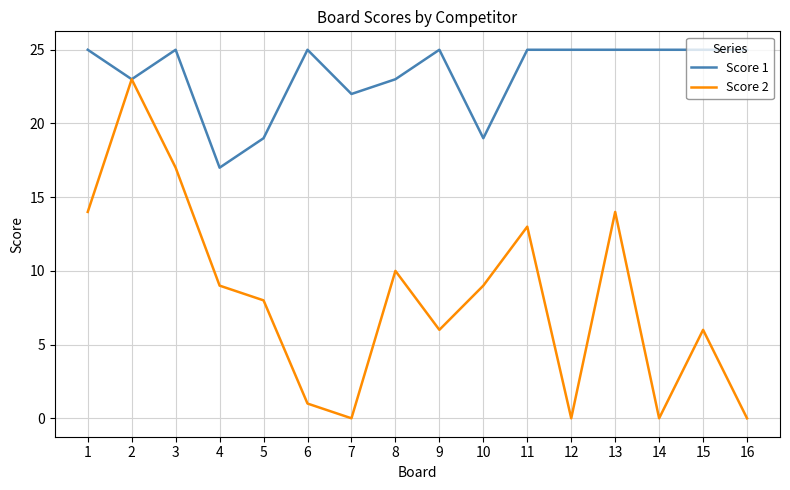

What is the difference between the second highest and second lowest values in the Score 2 series?

17